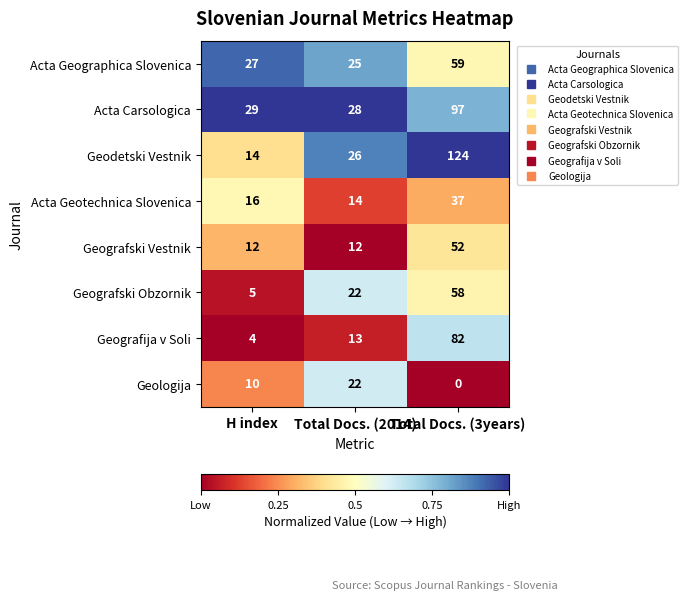

What is the sum of all Acta Geotechnica Slovenica values?

67